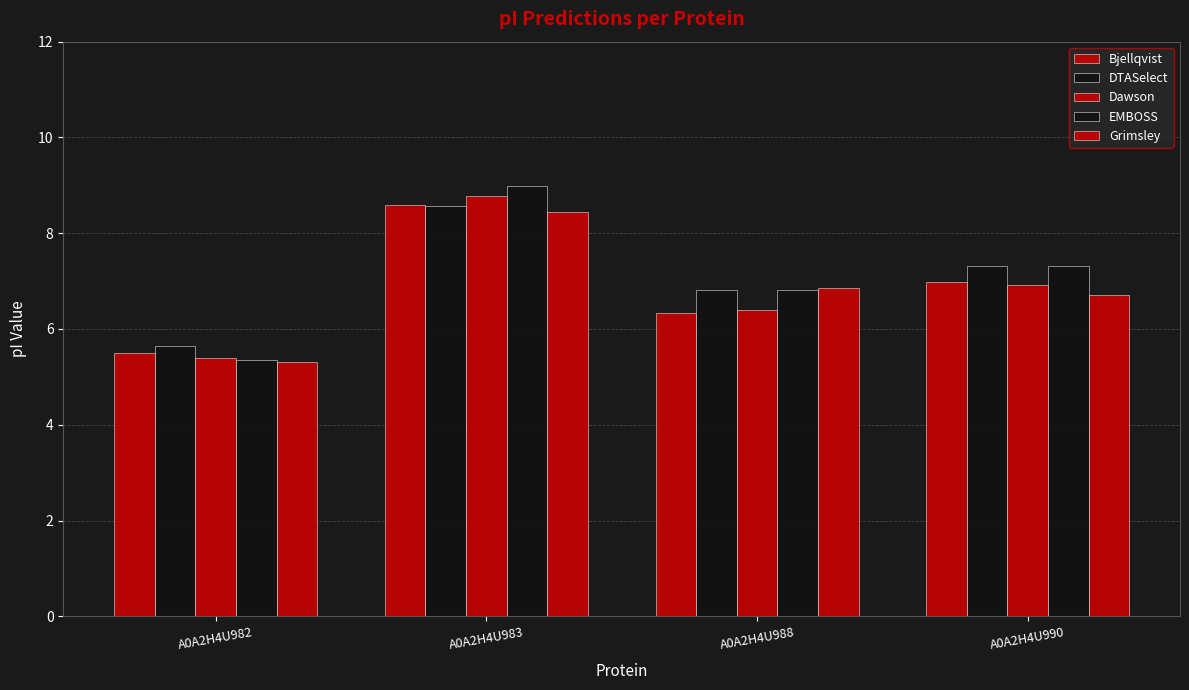

Are the bars grouped side by side (vs. stacked)?

Yes